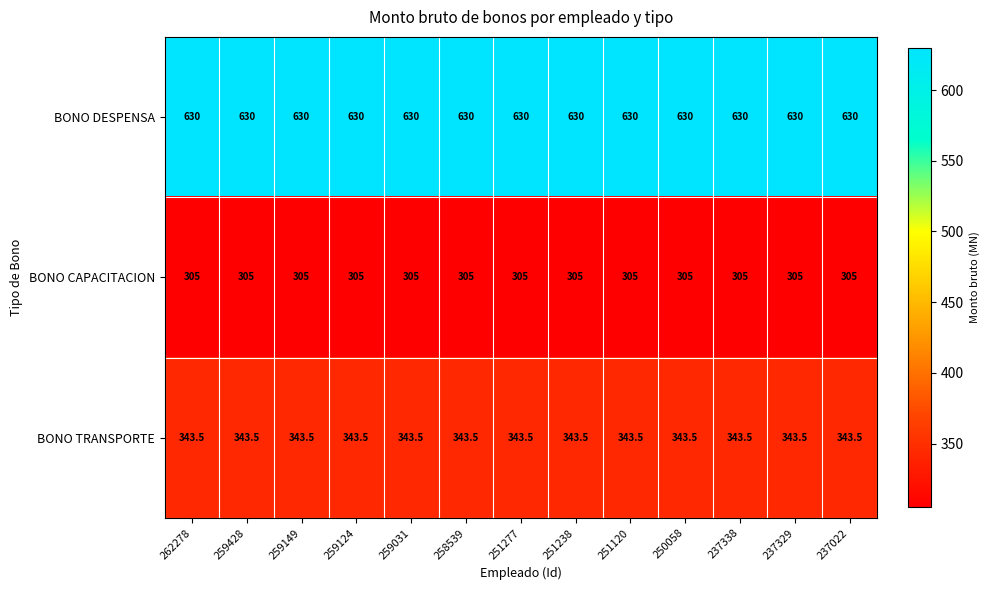

What is the sum of all BONO DESPENSA values?

8190.0